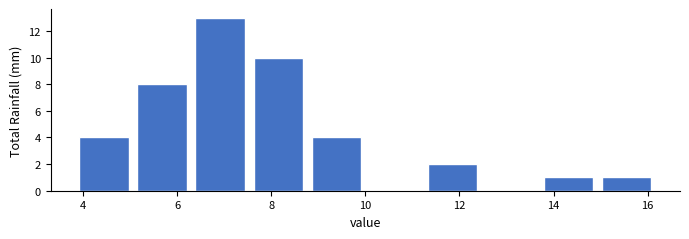

Over which range of the x-axis is the bar tallest?

6.2 to 7.6